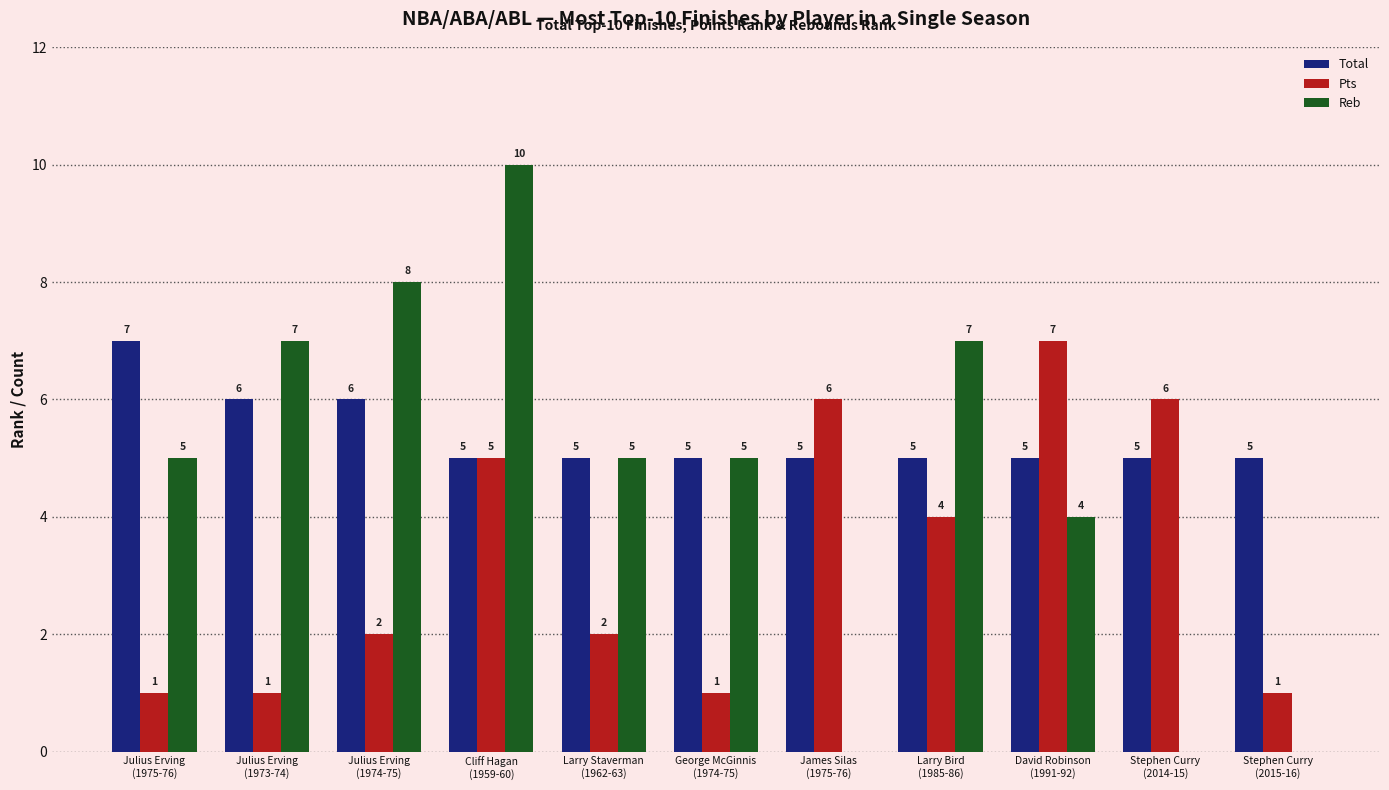

What is the difference between the Total values at Julius Erving
(1975-76) and Julius Erving
(1974-75)?

1